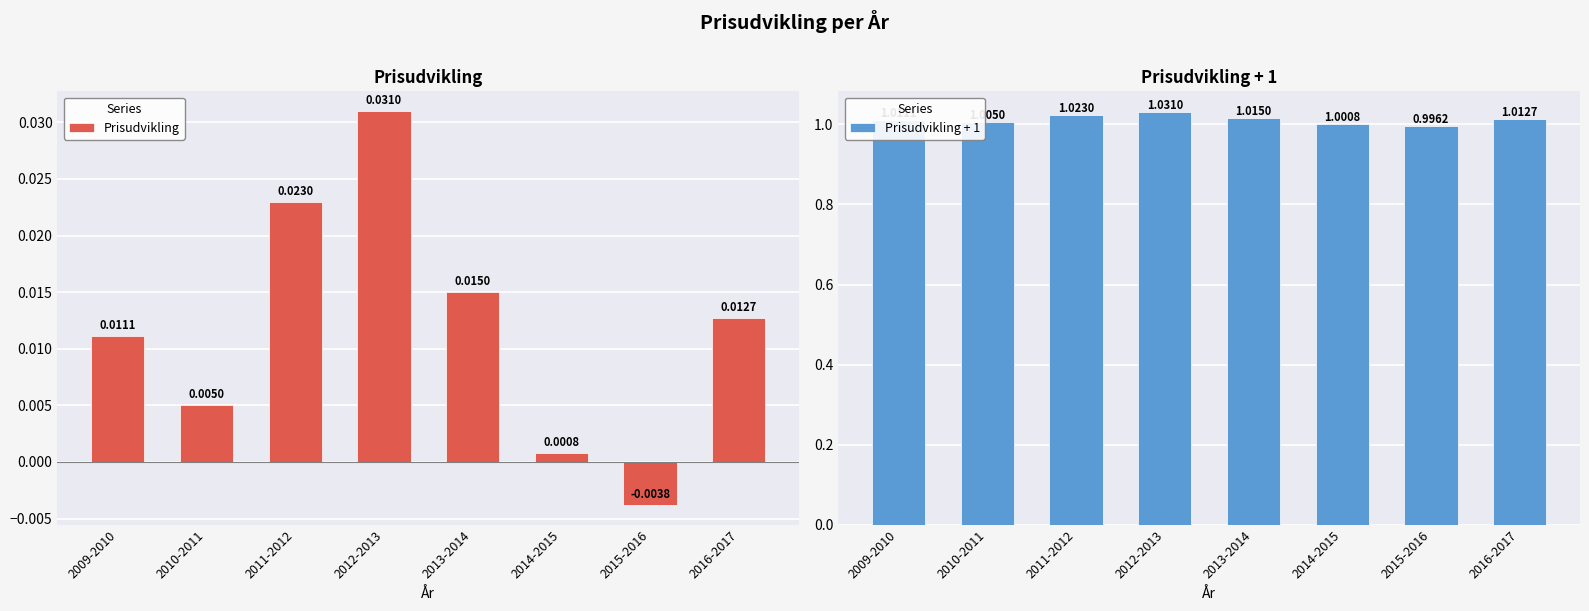

Reading left to right, extract all data points from this chart.

Prisudvikling: 2009-2010=0.0	2010-2011=0.0	2011-2012=0.0	2012-2013=0.0	2013-2014=0.0	2014-2015=0.0	2015-2016=-0.0	2016-2017=0.0
Prisudvikling + 1: 2009-2010=1.0	2010-2011=1.0	2011-2012=1.0	2012-2013=1.0	2013-2014=1.0	2014-2015=1.0	2015-2016=1.0	2016-2017=1.0